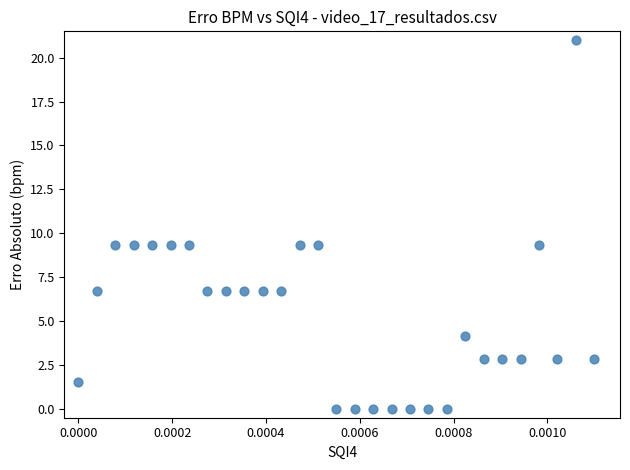

What is the range of Y values (max minus min)?

21.0